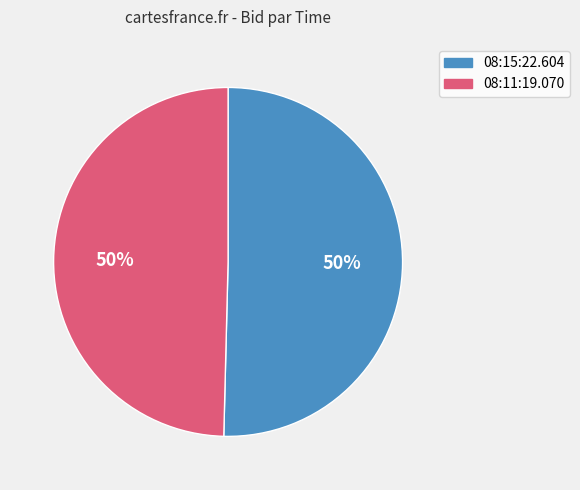

To the nearest percent, what is the average slice percentage?

50%